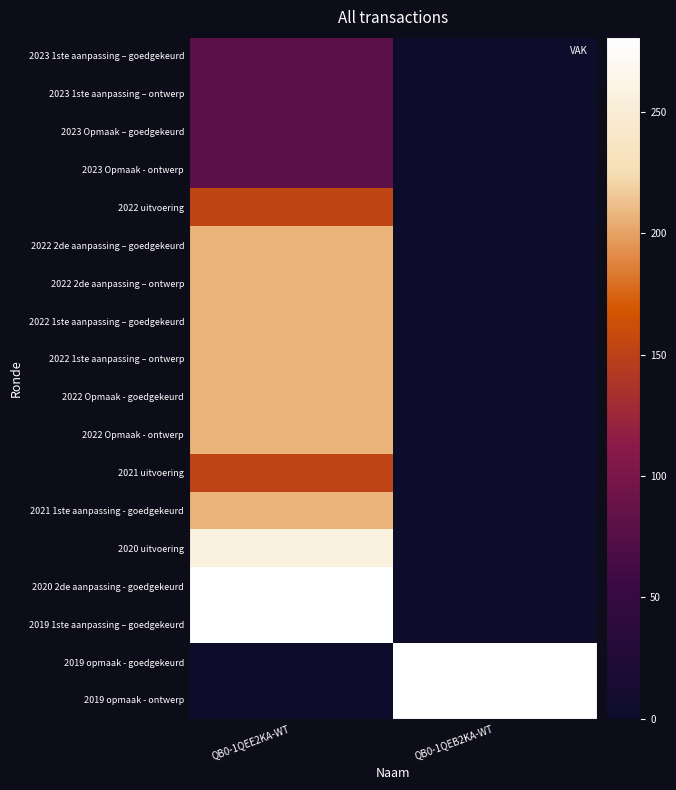

Which has a higher value, QB0-1QEE2KA-WT or QB0-1QEB2KA-WT?

QB0-1QEE2KA-WT